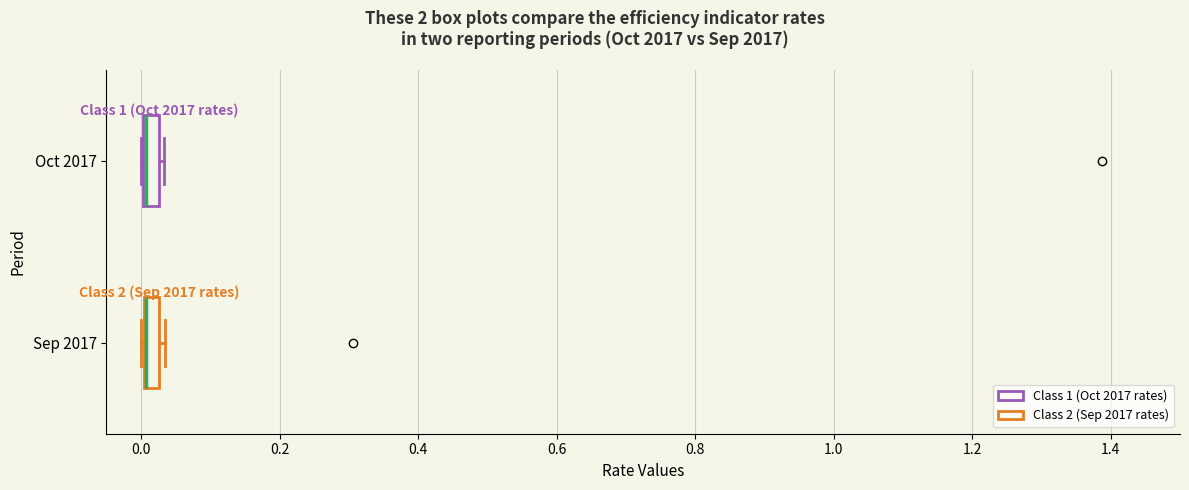

Where is the left edge of the box for Sep 2017 on the x-axis? The values are not printed on the chart, so give them approximately, as read against the axis.

0.00